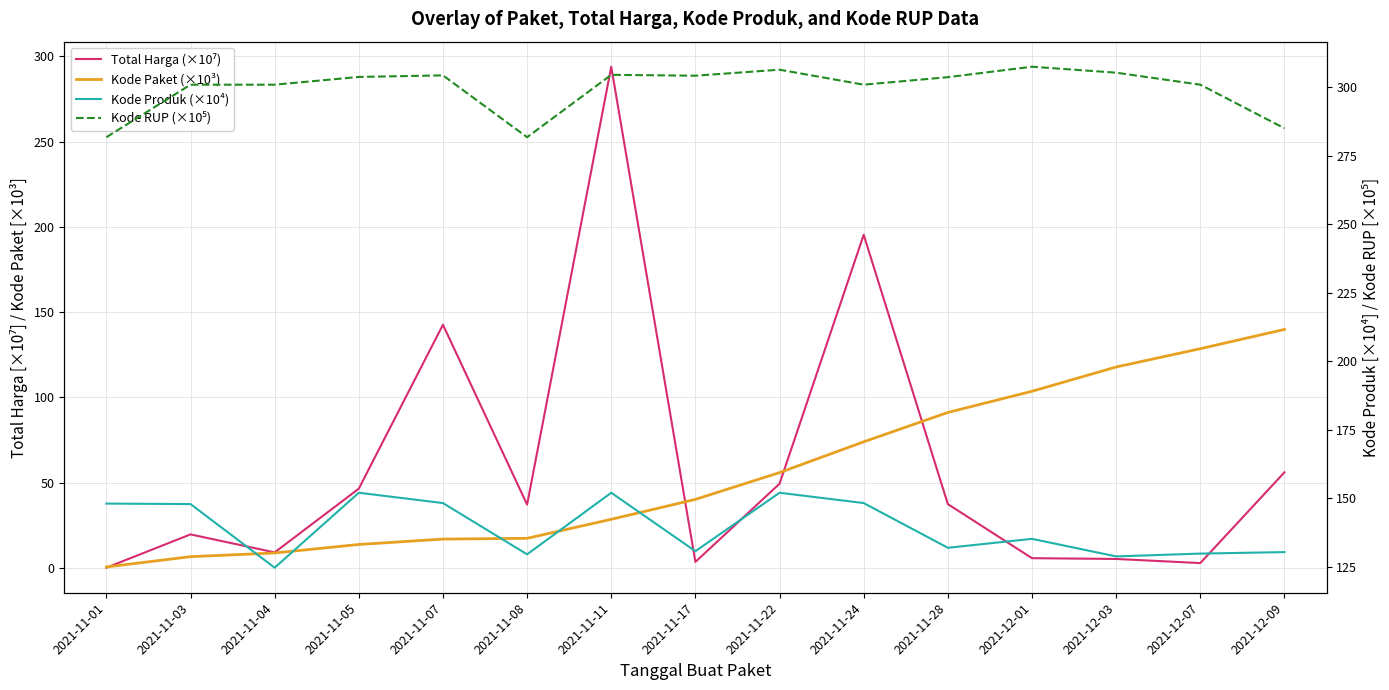

Between 2021-11-03 and 2021-11-28, which is larger?

2021-11-28